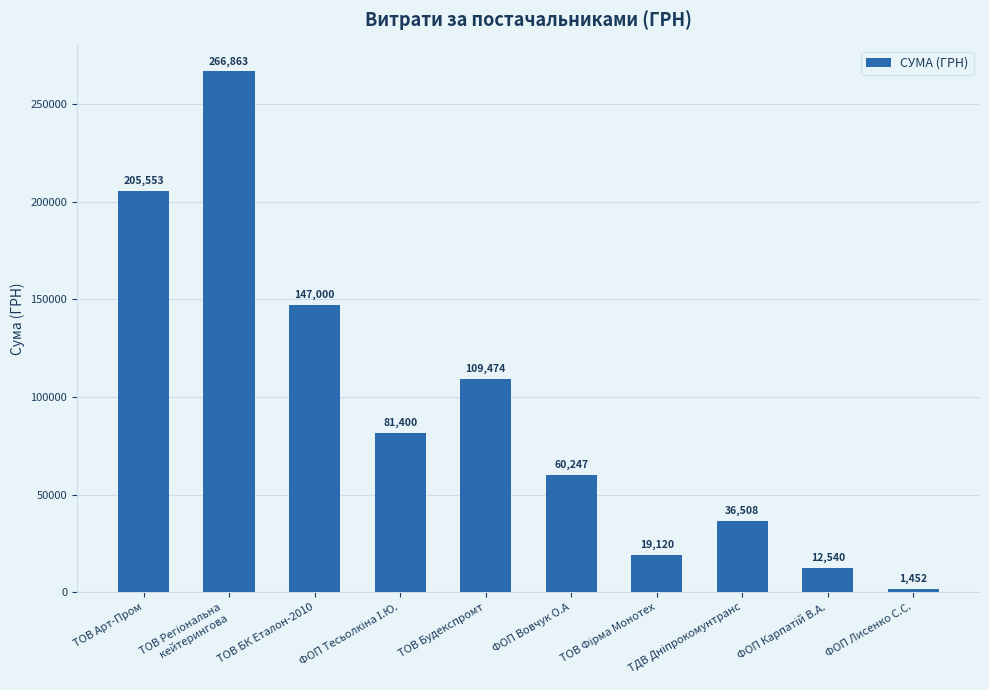

What is the value of the 10th bar from the left?

1452.0